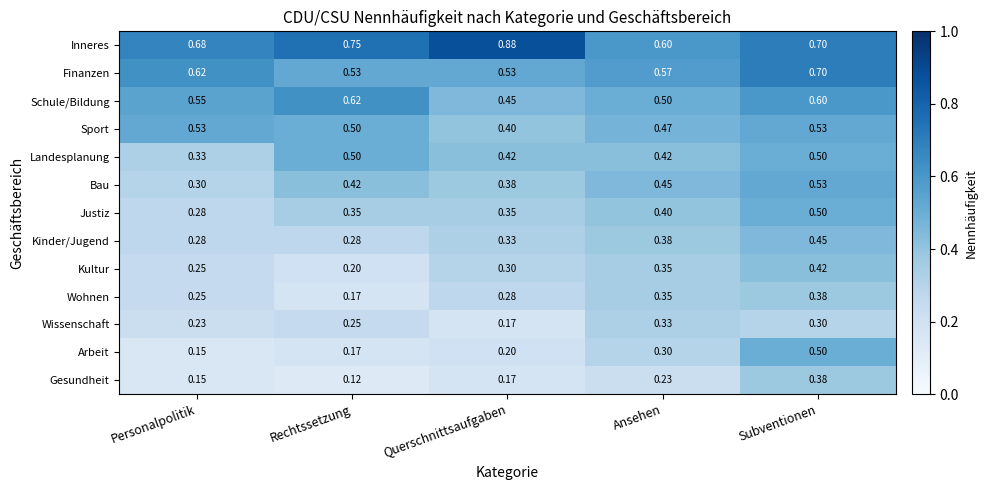

At which label is Sport closest to 0?

Querschnittsaufgaben